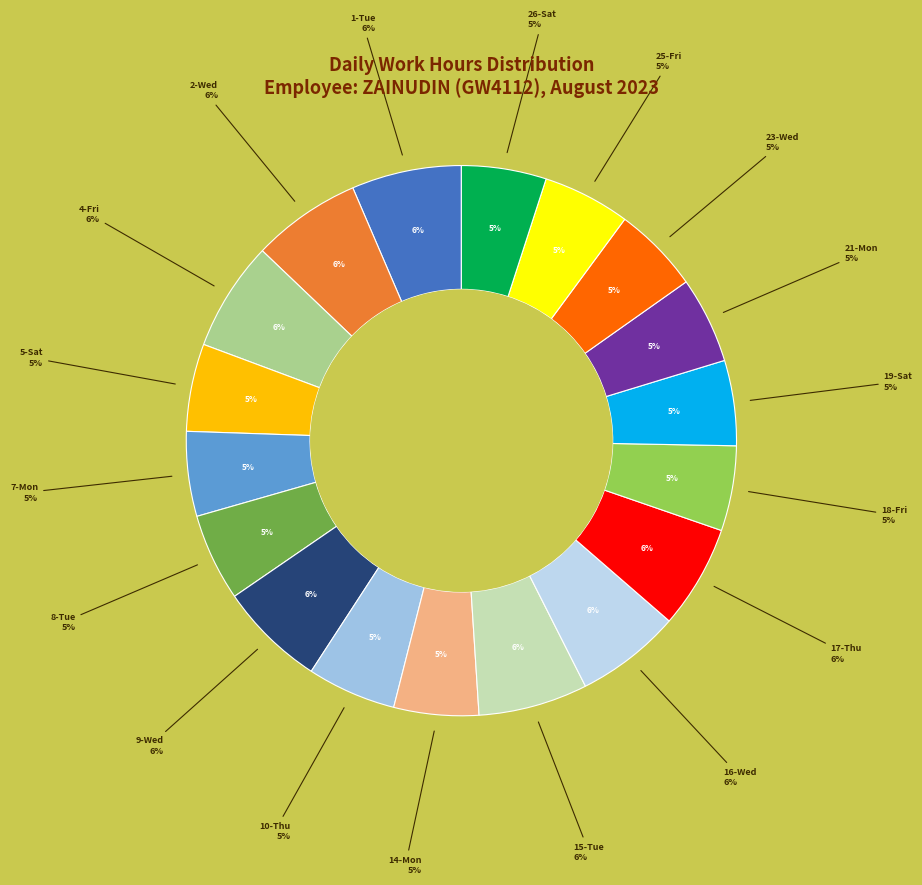

To the nearest percent, what is the average slice percentage?

6%